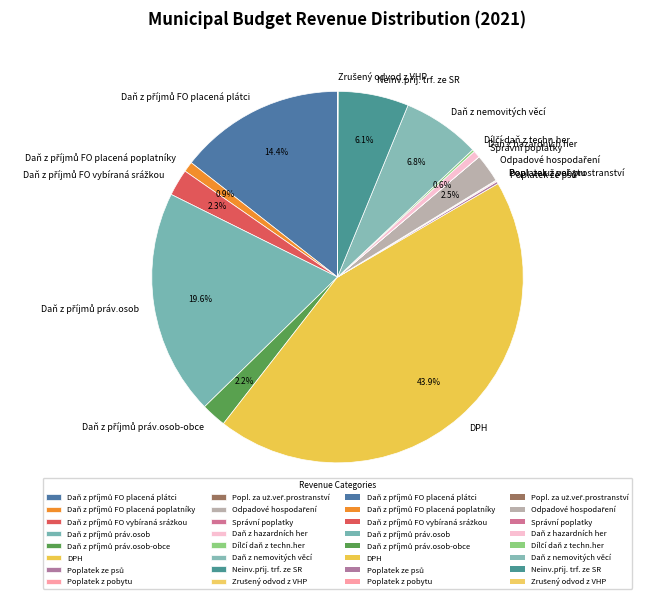

Which category has the biggest portion of the pie?

DPH